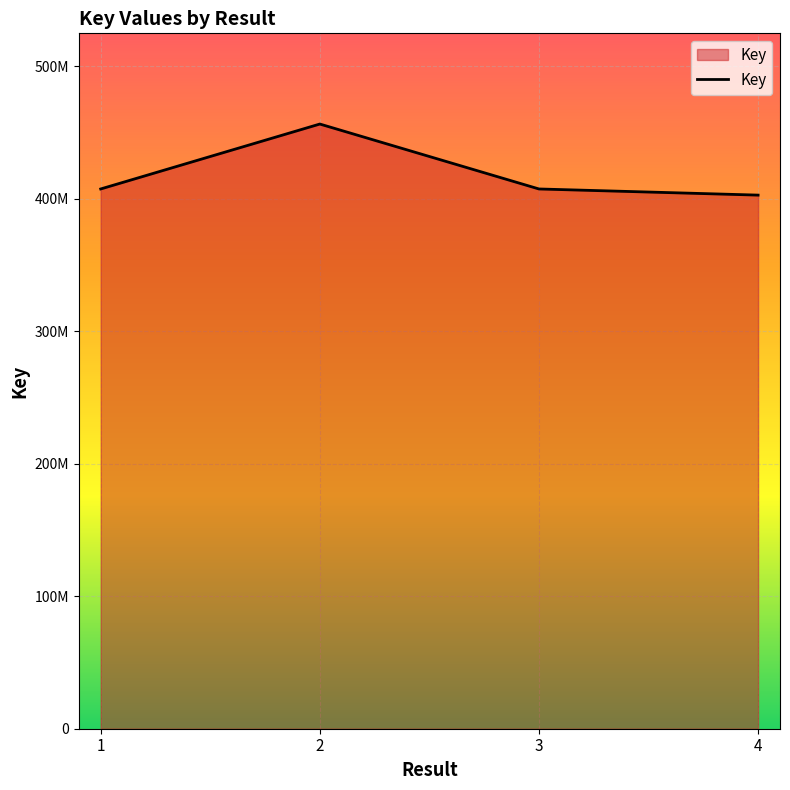

Does the chart display data point markers on the line(s)?

No